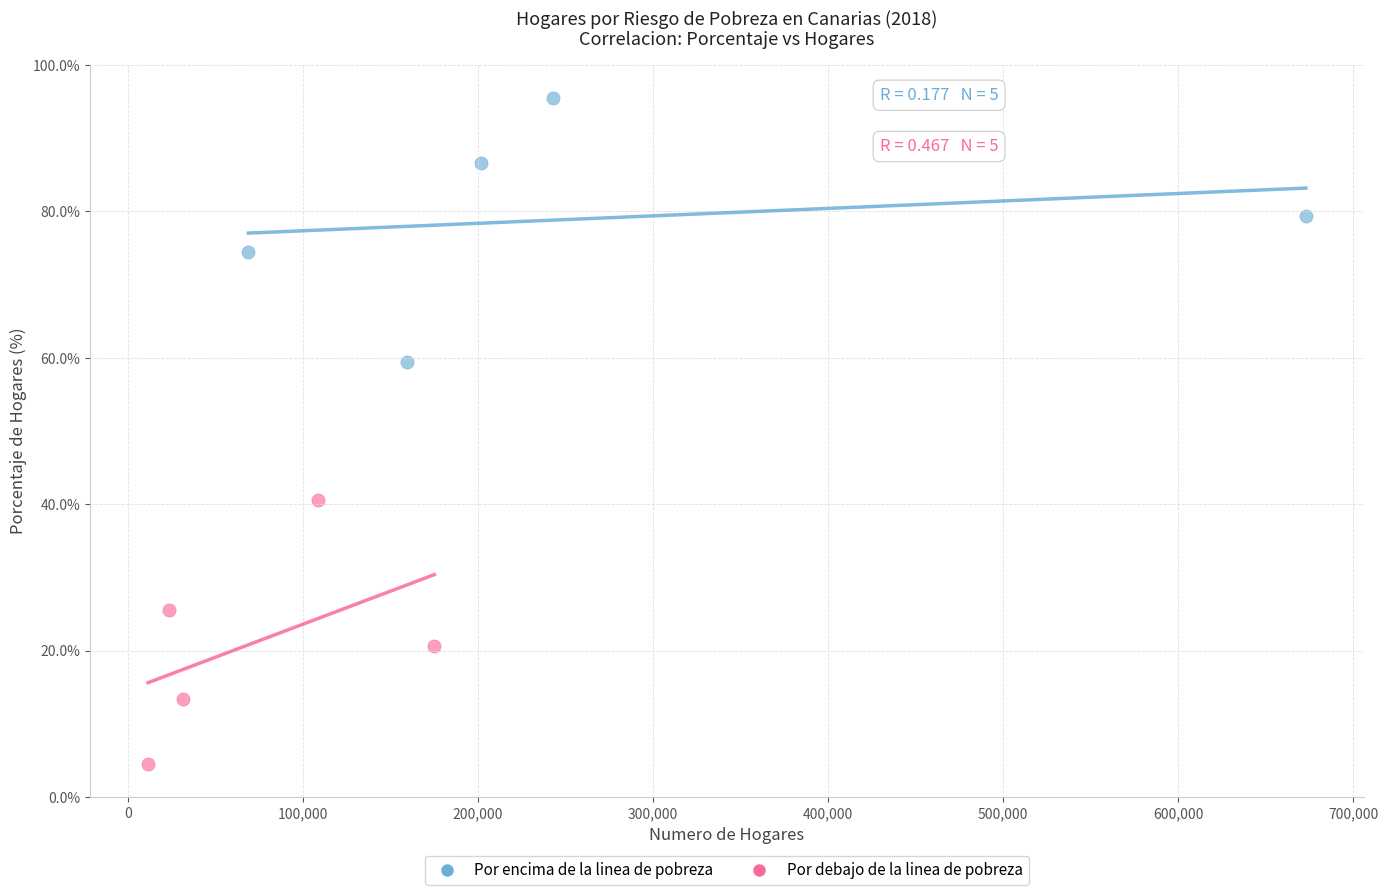

Which series contains the lowest Y value?

Por debajo de la linea de pobreza